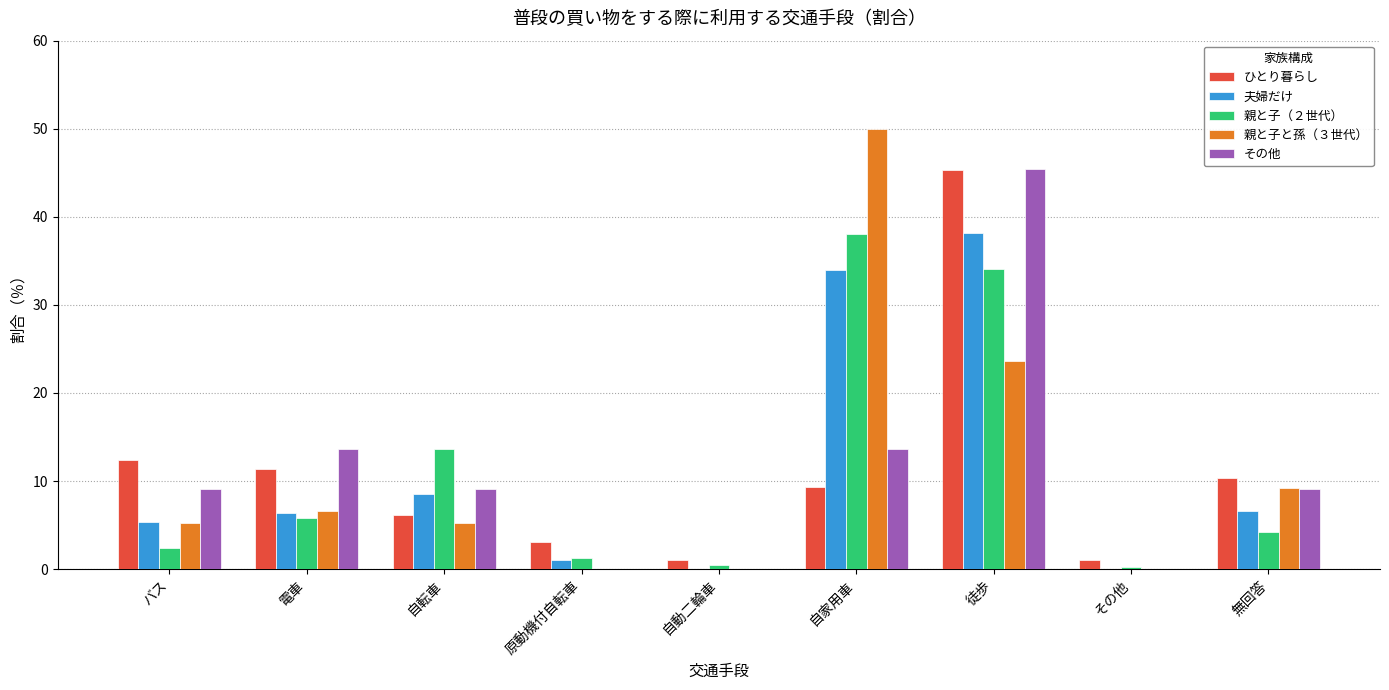

What is the sum of all ひとり暮らし values?

100.0